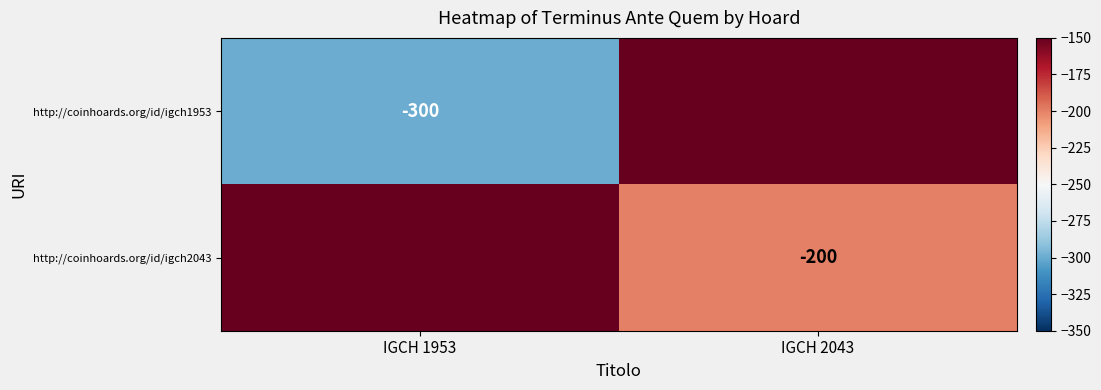

Is the value of http://coinhoards.org/id/igch2043 at IGCH 2043 greater than the value of http://coinhoards.org/id/igch1953 at IGCH 1953?

Yes